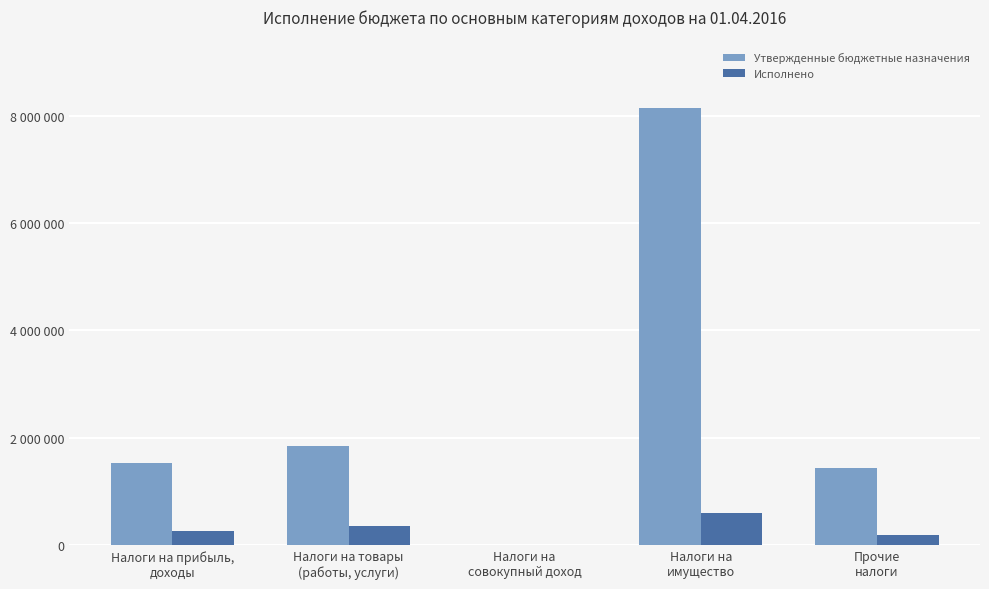

What are all the series names shown in the legend?

Утвержденные бюджетные назначения, Исполнено